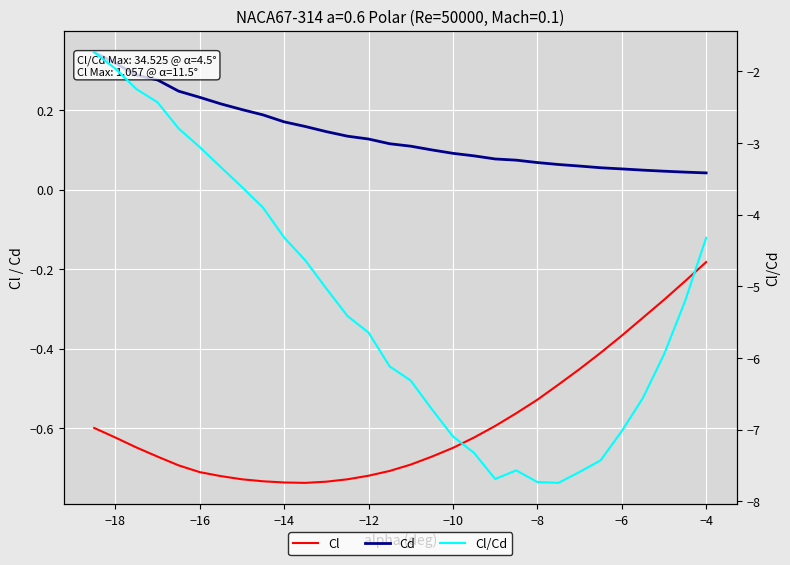

What is the sum of all Cd values?

4.2